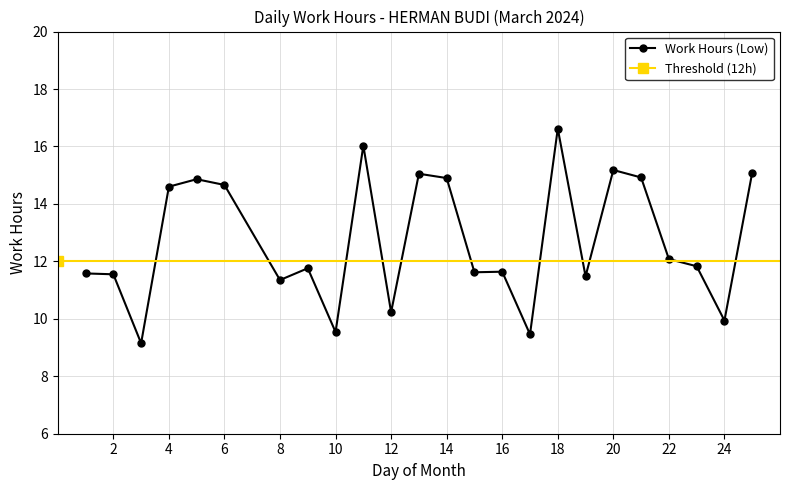

Is this an area chart (filled region under the line)?

No